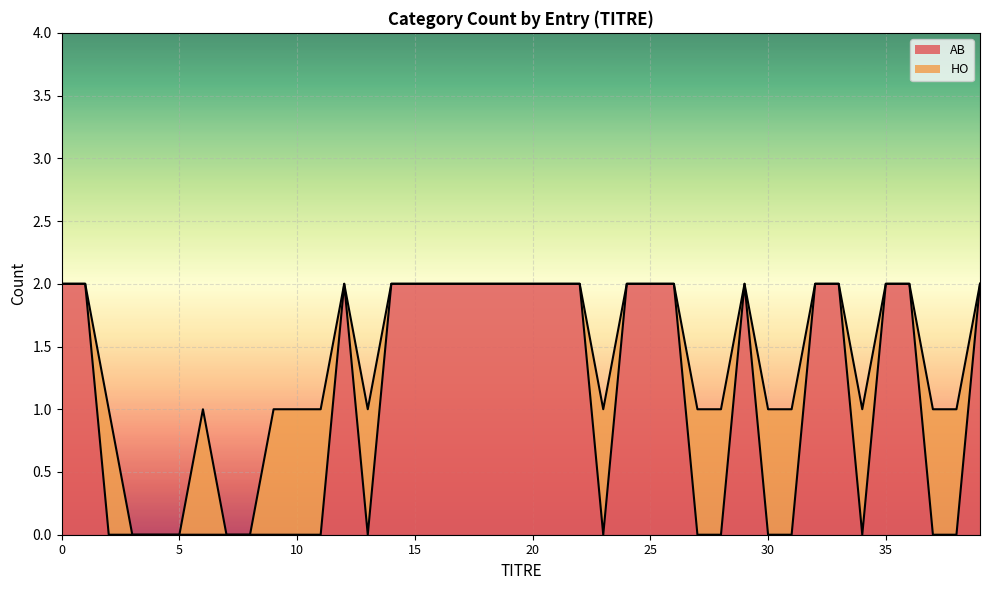

Does the chart display data point markers on the line(s)?

No